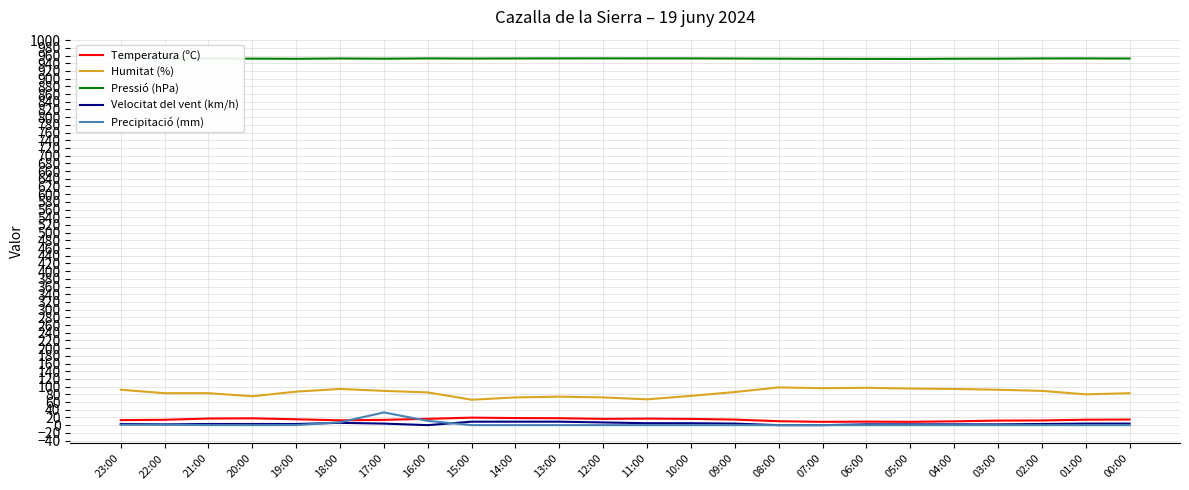

True or false: Pressió (hPa) has a value of 951.7 at 07:00.

True